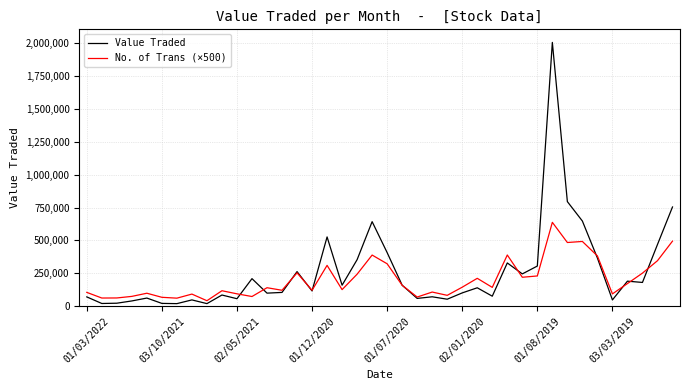

Which series has the largest total across all categories?

Value Traded